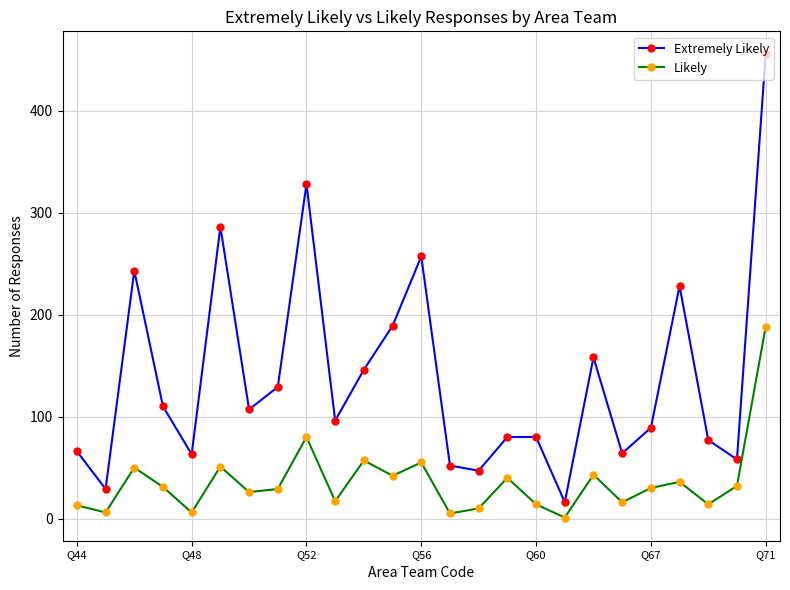

True or false: Likely and Extremely Likely cross at least once.

False